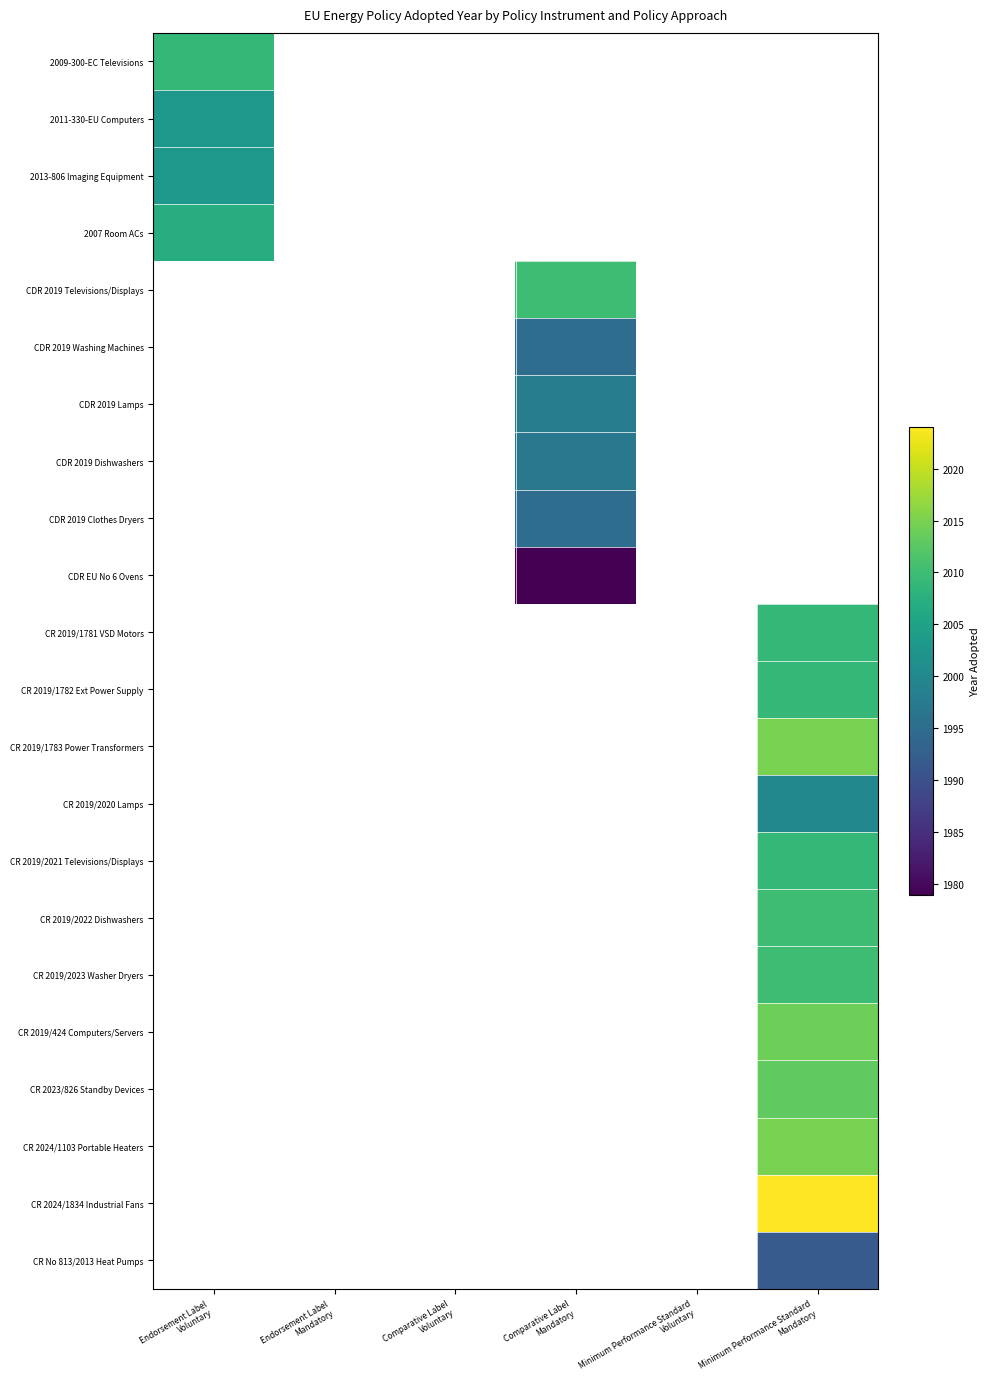

Count the number of data series in this chart.

22